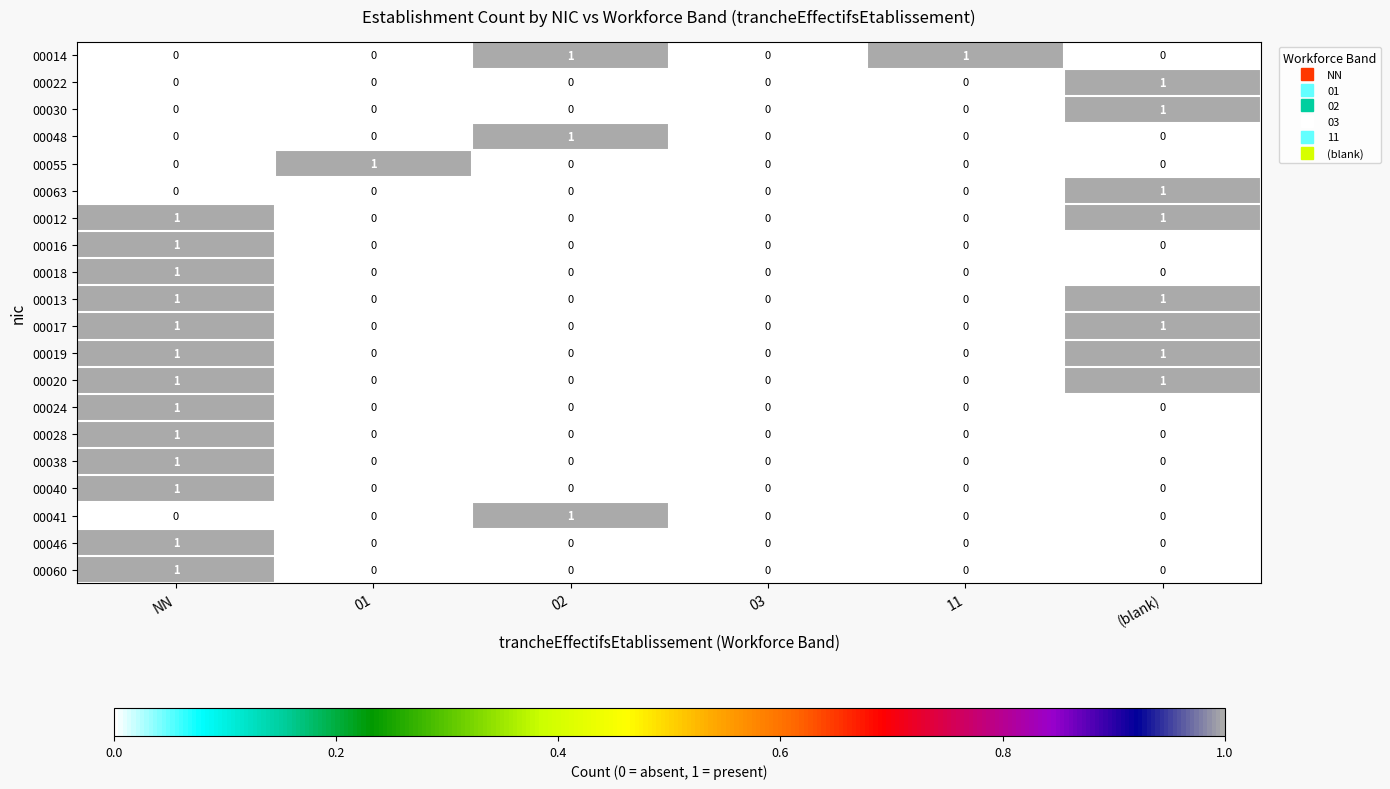

Is it true that 00028 equals -1 at 01?

False